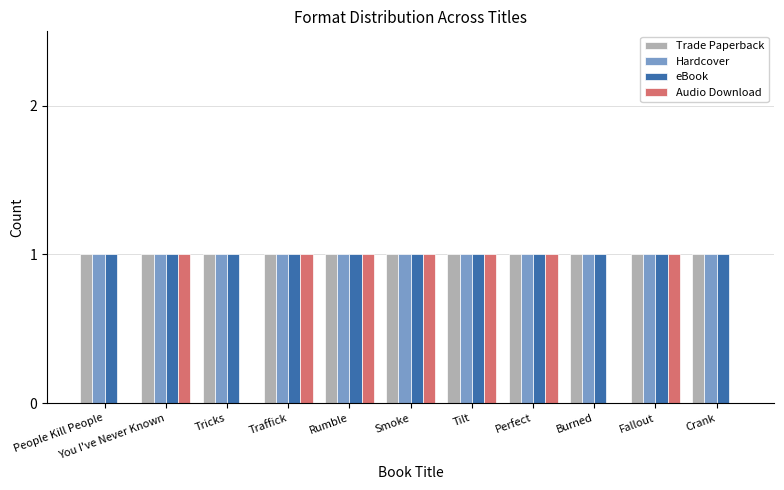

What is the approximate value of Trade Paperback at Tricks?

1